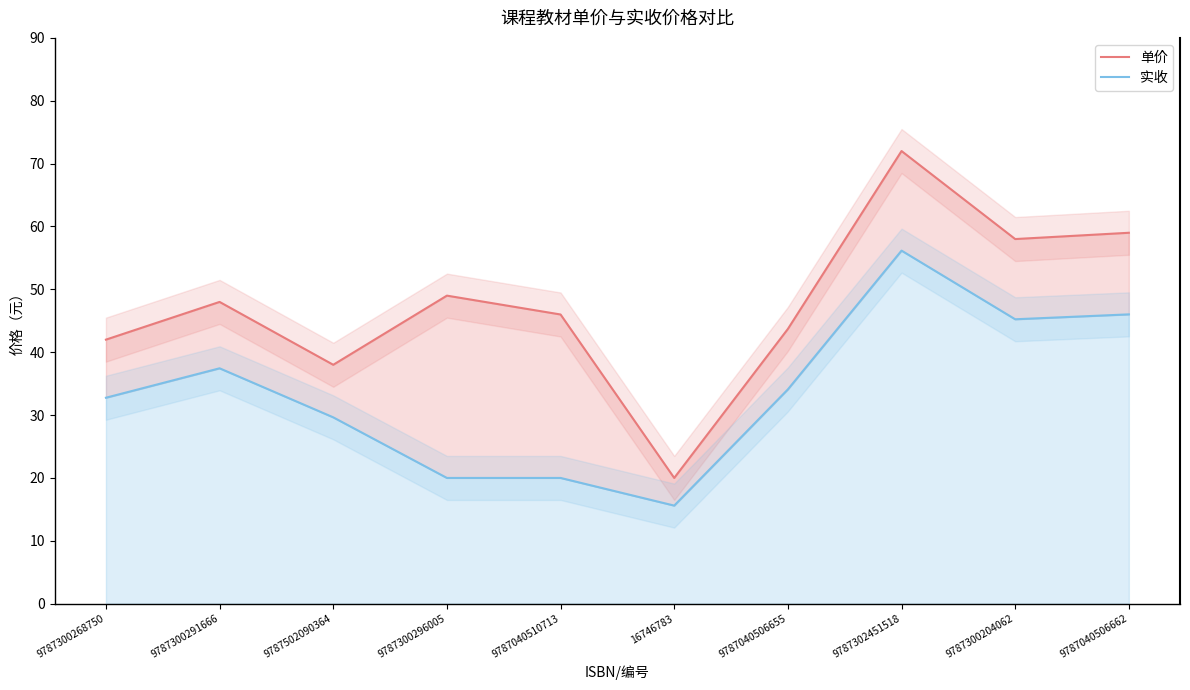

What is the smallest value displayed?

15.6